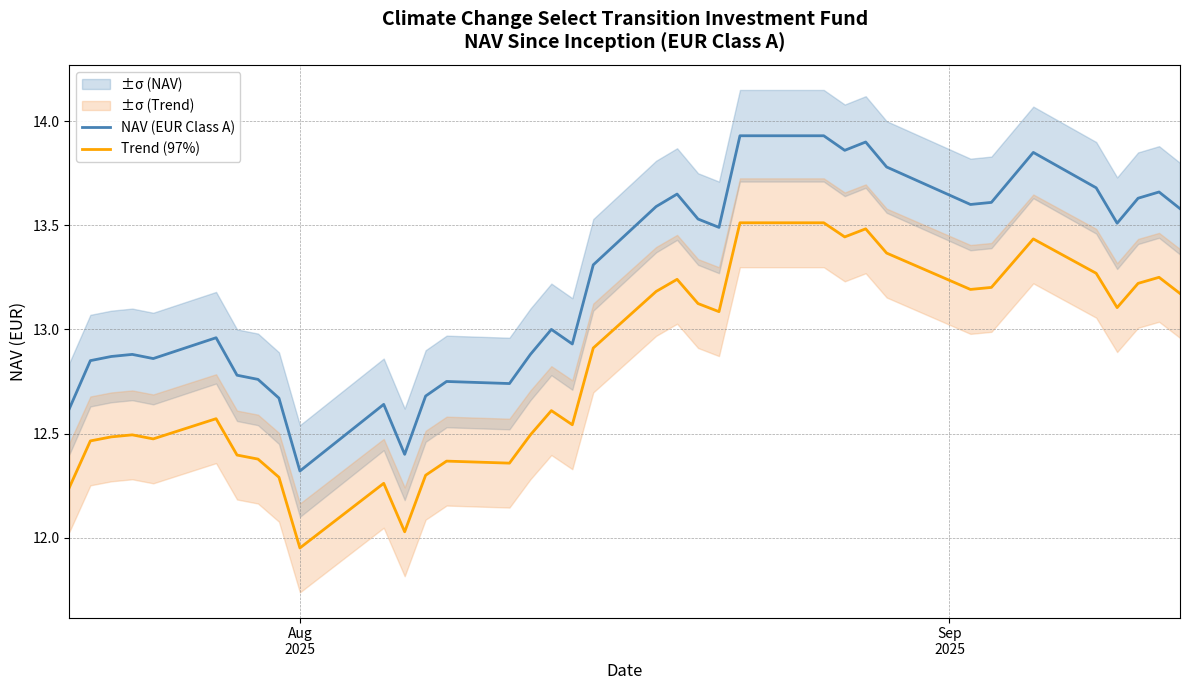

How many values in the NAV (EUR Class A) series exceed 13?

19